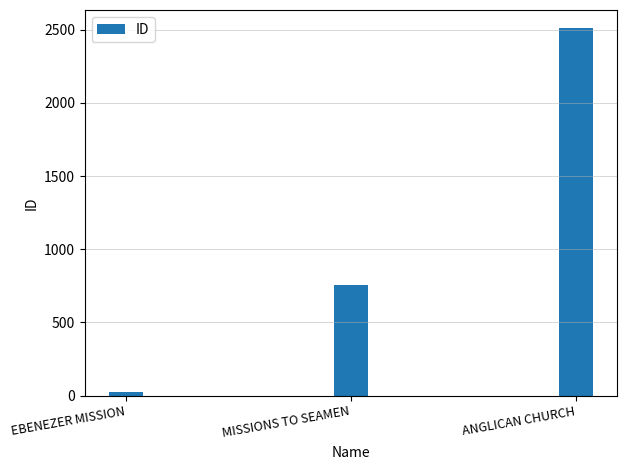

Read the value at ANGLICAN CHURCH.

2510